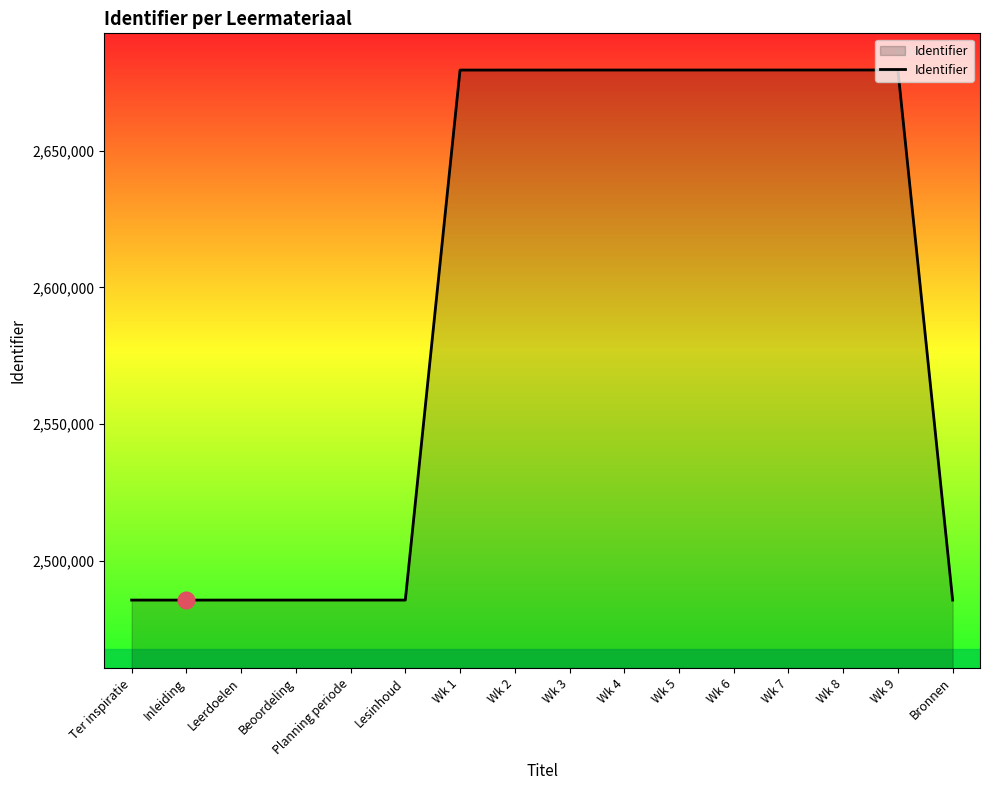

What is the difference between the values at Inleiding and Wk 3?

193758